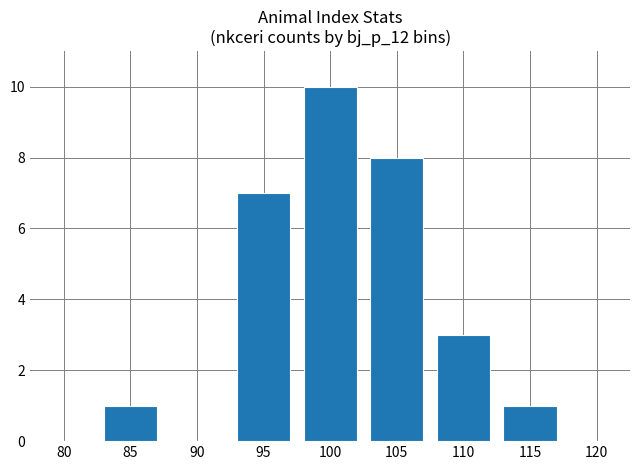

Which has a higher value, 100 or 80?

100